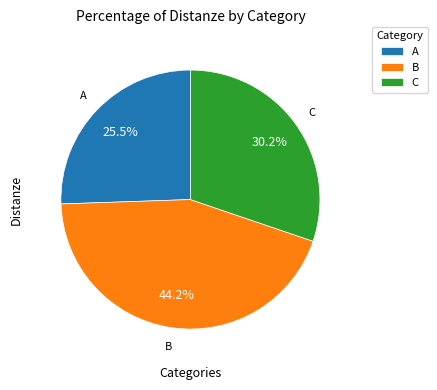

To the nearest percent, what is the average slice percentage?

33%